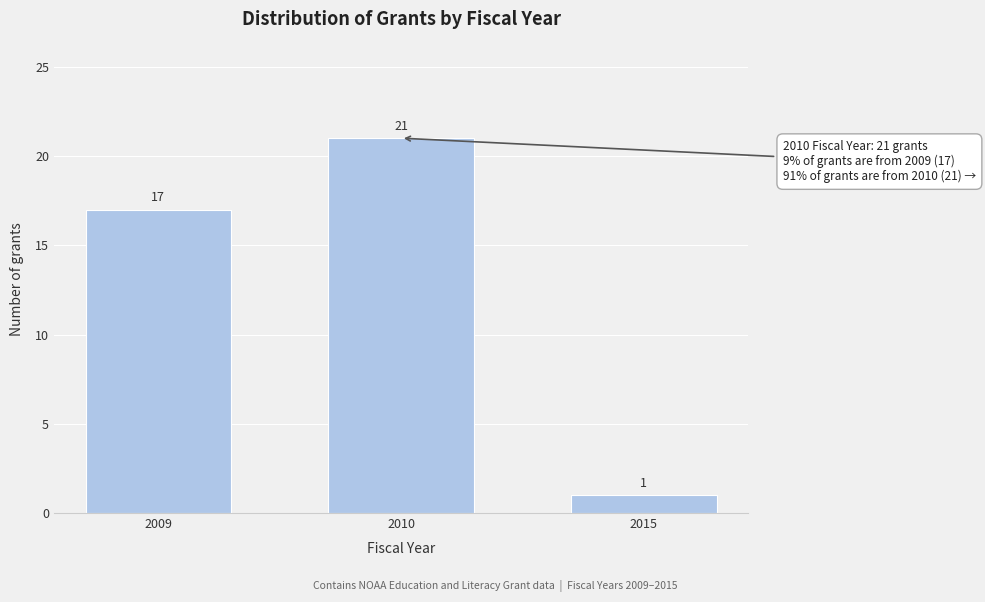

Reading right to left, what are all the values shown in this chart?

1	21	17